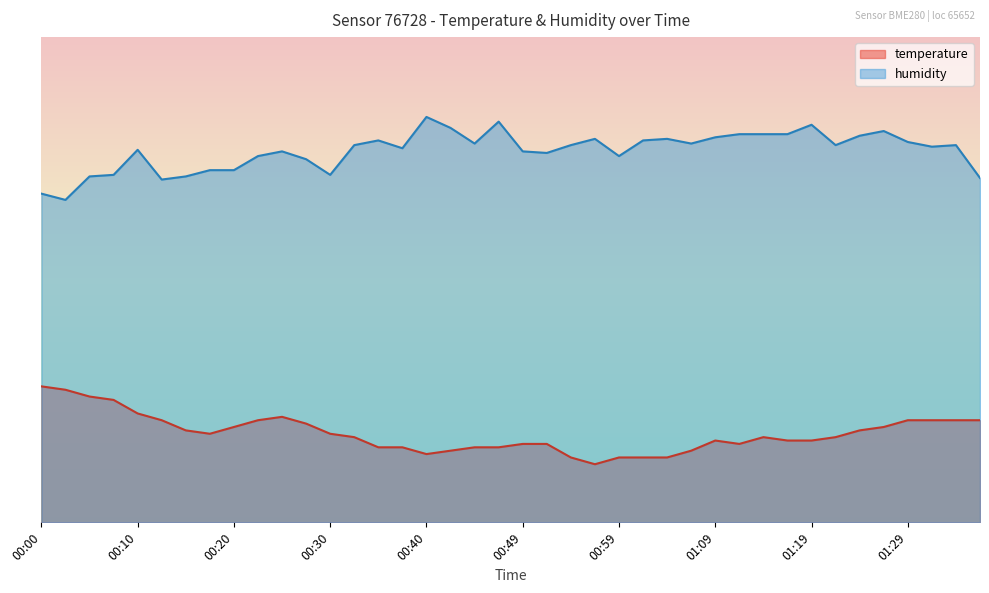

In humidity, how many points are lower than both neighbors (excluding endpoints)?

10